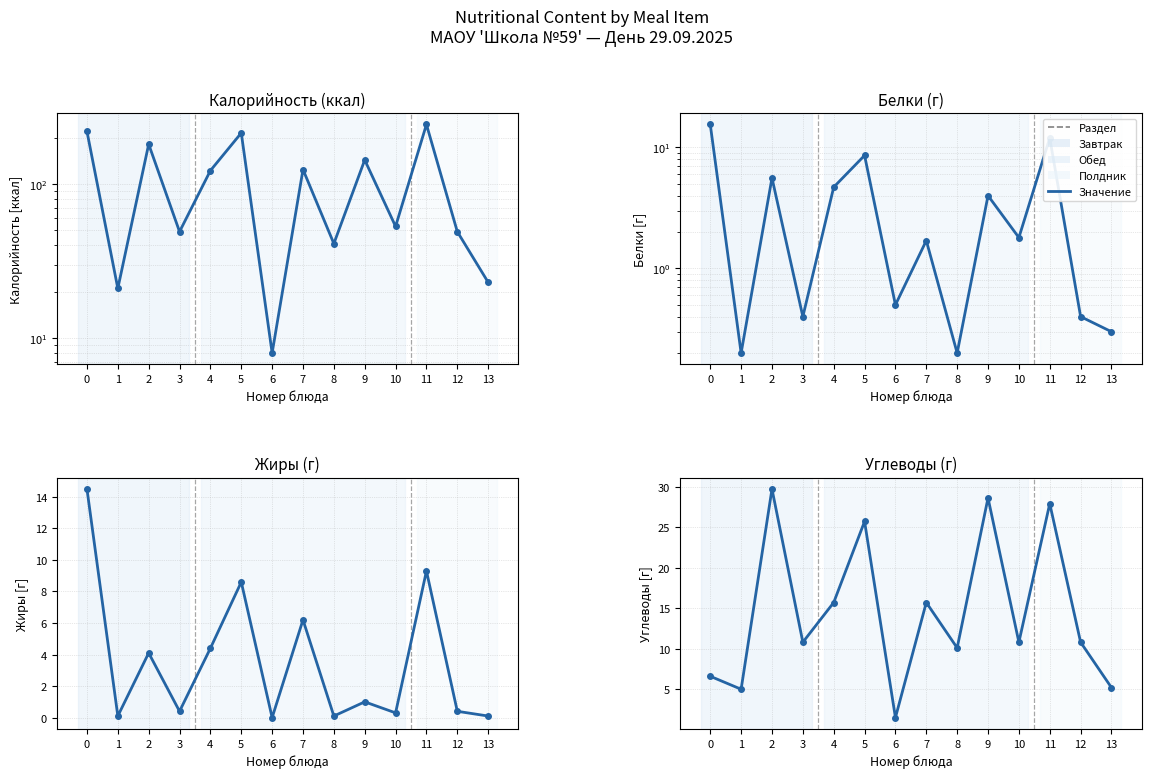

What is the difference between the highest and lowest values at Завтрак?

212.4